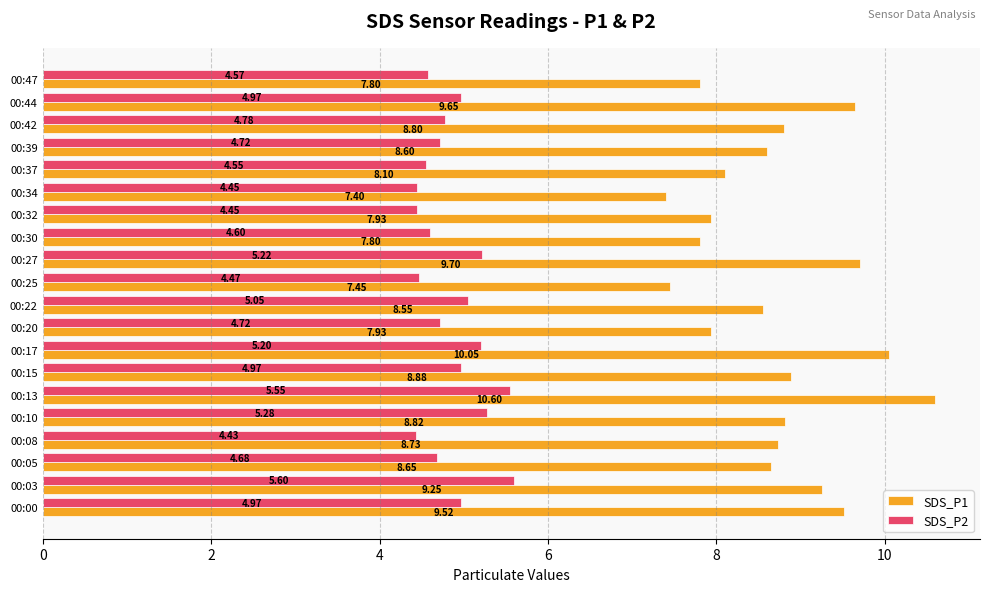

How many data points in SDS_P1 are less than 8?

6